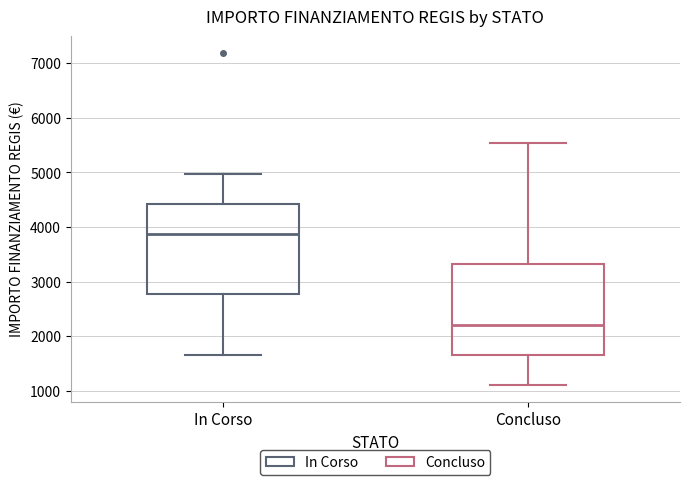

Reading left to right, read every box against the y-axis: the position of its median line, the range the box covers, and the ends of its whiskers. The values are not printed on the chart, so give them approximately, as read against the axis.

In Corso: median 3900, box 2800 to 4400, whiskers 1700 to 5000
Concluso: median 2200, box 1700 to 3300, whiskers 1100 to 5500